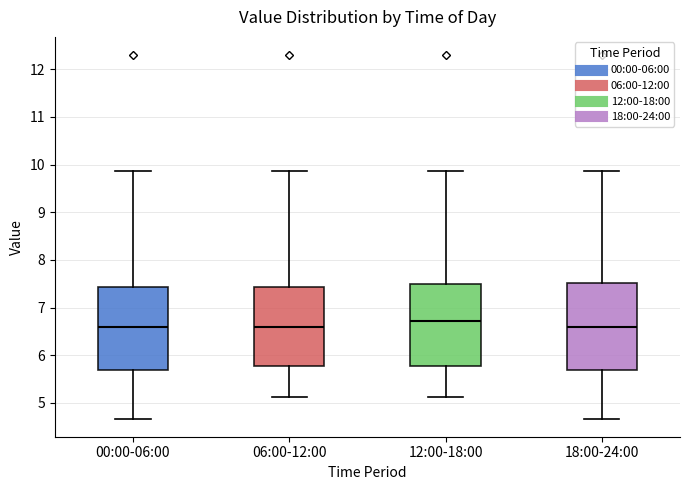

Where does the upper whisker of the box for 12:00-18:00 end on the y-axis? The values are not printed on the chart, so give them approximately, as read against the axis.

9.9